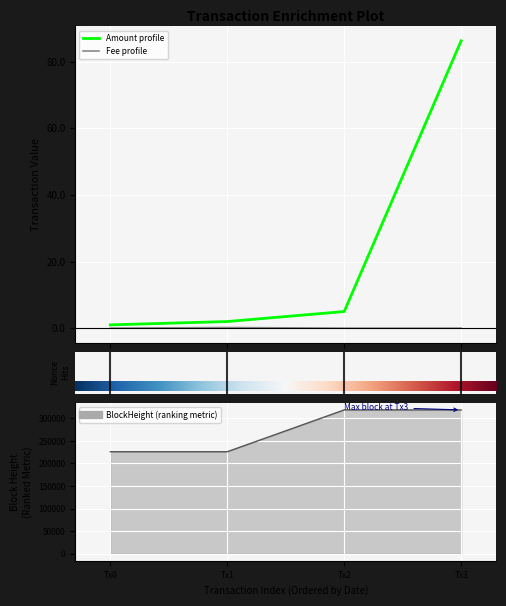

What is the sum of the Amount values at Tx3 and Tx2?

91.2